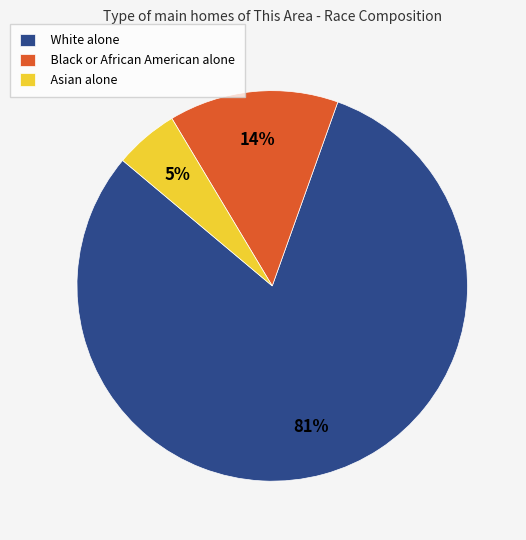

What is the largest slice in the pie chart?

White alone